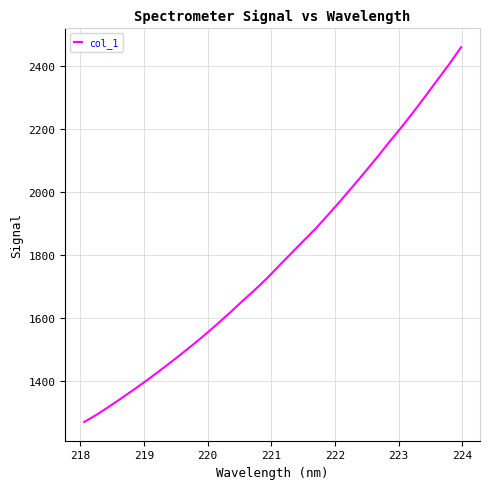

What is the smallest value displayed?

1268.5